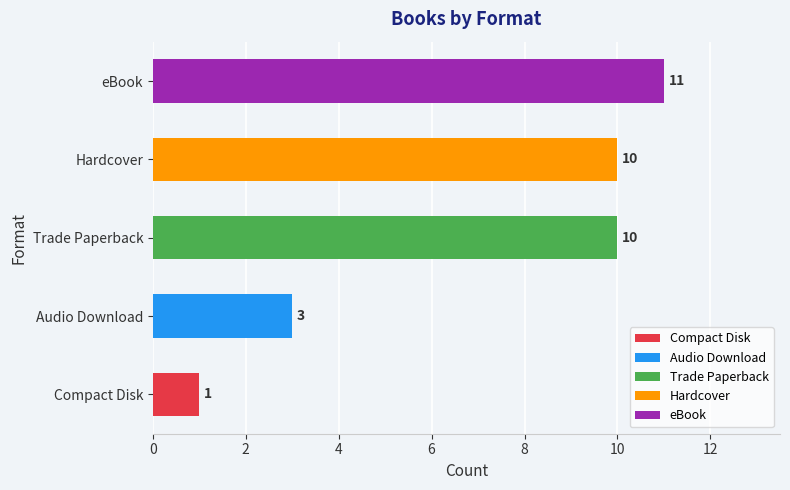

Are the bars grouped side by side (vs. stacked)?

No